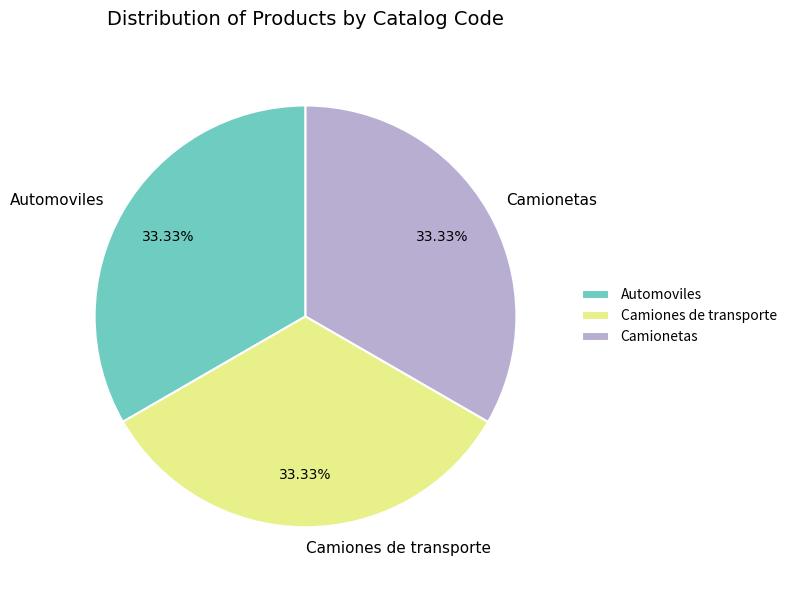

Approximately how many times larger is the value at Automoviles compared to Camionetas?

1.0